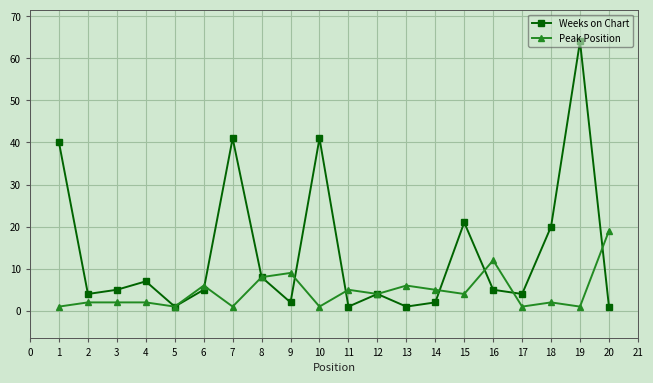

How many lines are shown in the chart?

2